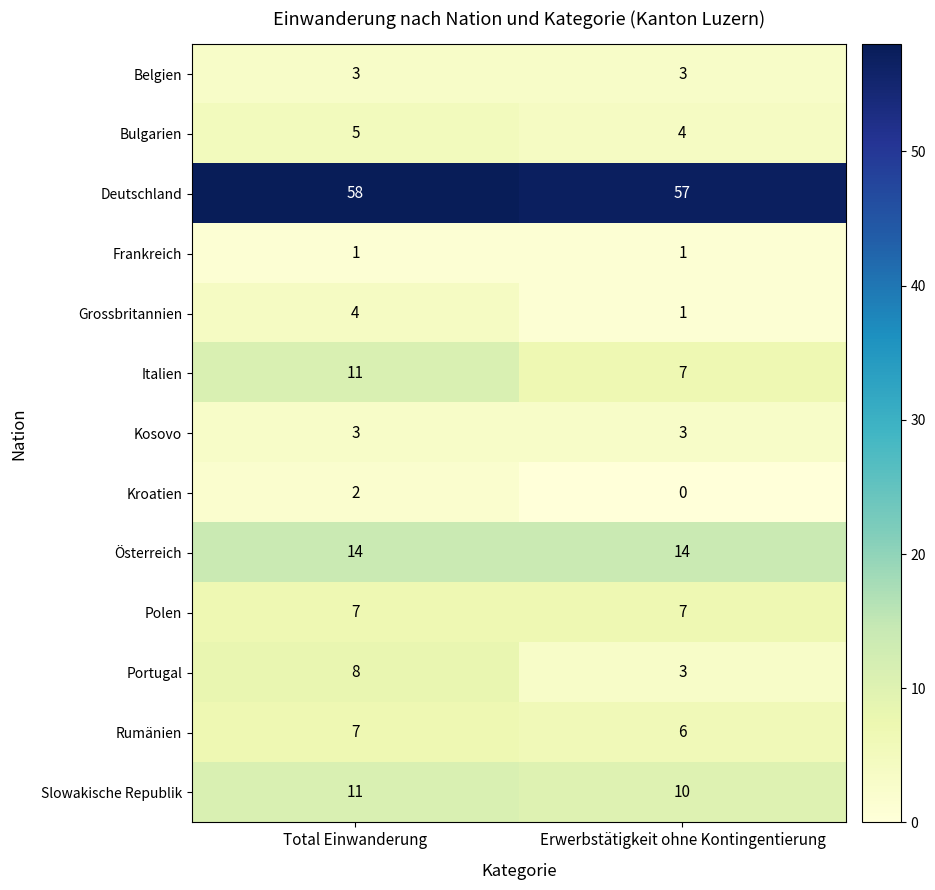

How many data points does each series have?

2